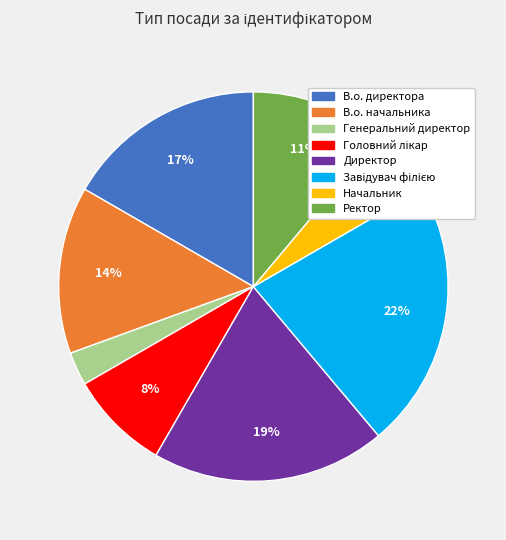

Does any single category account for the majority?

No